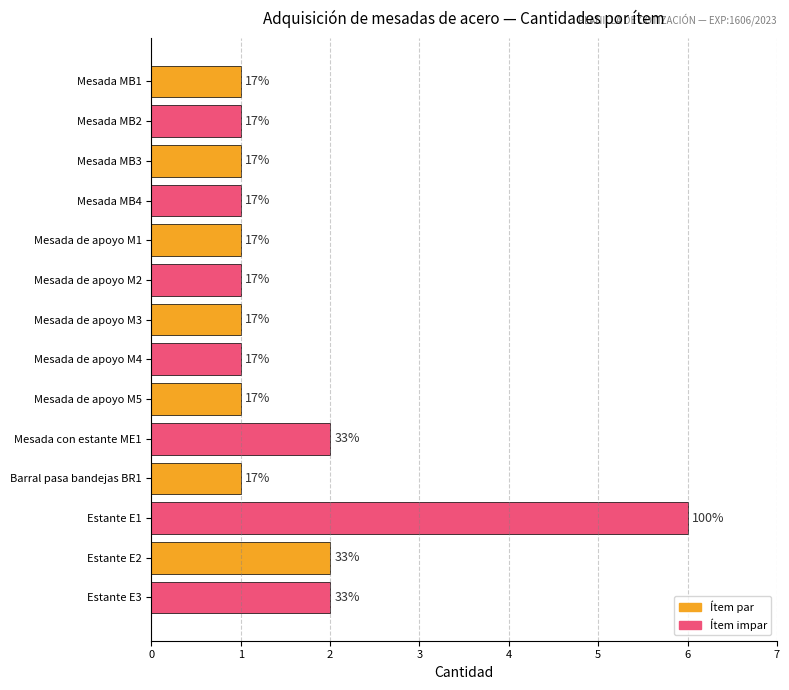

Rank the categories by value from highest to lowest.

Estante E1, Mesada con estante ME1, Estante E2, Estante E3, Mesada MB1, Mesada MB2, Mesada MB3, Mesada MB4, Mesada de apoyo M1, Mesada de apoyo M2, Mesada de apoyo M3, Mesada de apoyo M4, Mesada de apoyo M5, Barral pasa bandejas BR1